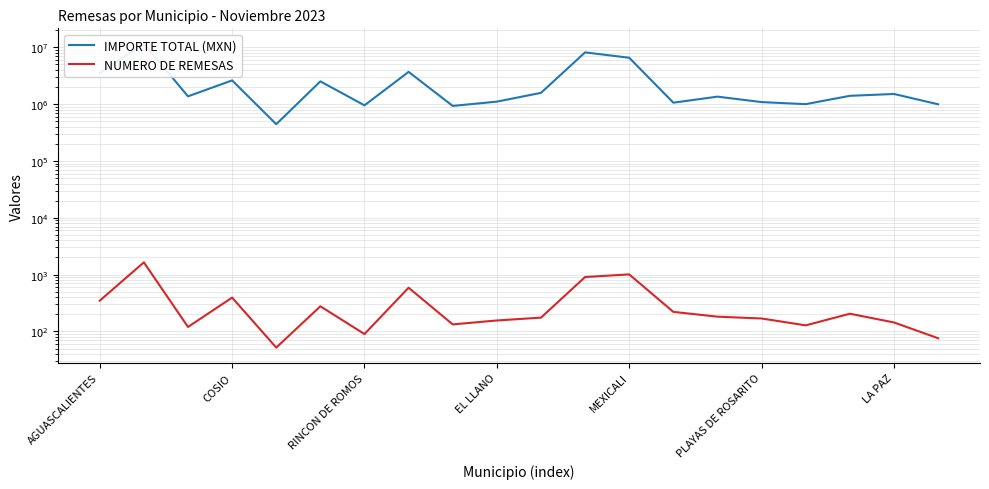

Which has a higher value, RINCON DE ROMOS or 14?

RINCON DE ROMOS